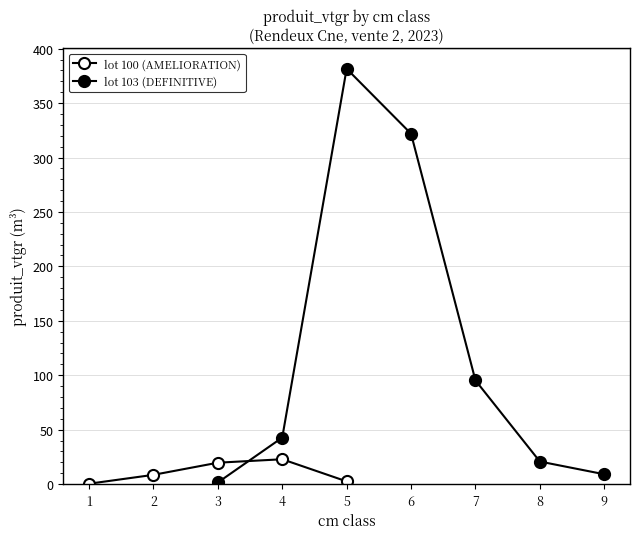

Which has a higher value, 1 or 5?

5